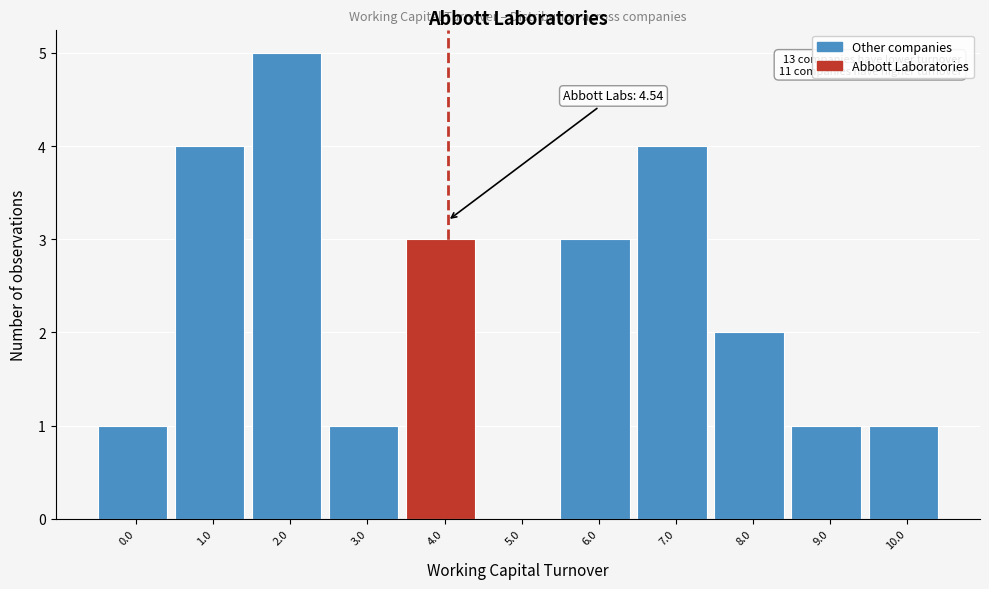

Reading left to right, what are all the values shown in this chart?

0.0=1	1.0=4	2.0=5	3.0=1	4.0=3	5.0=0	6.0=3	7.0=4	8.0=2	9.0=1	10.0=1